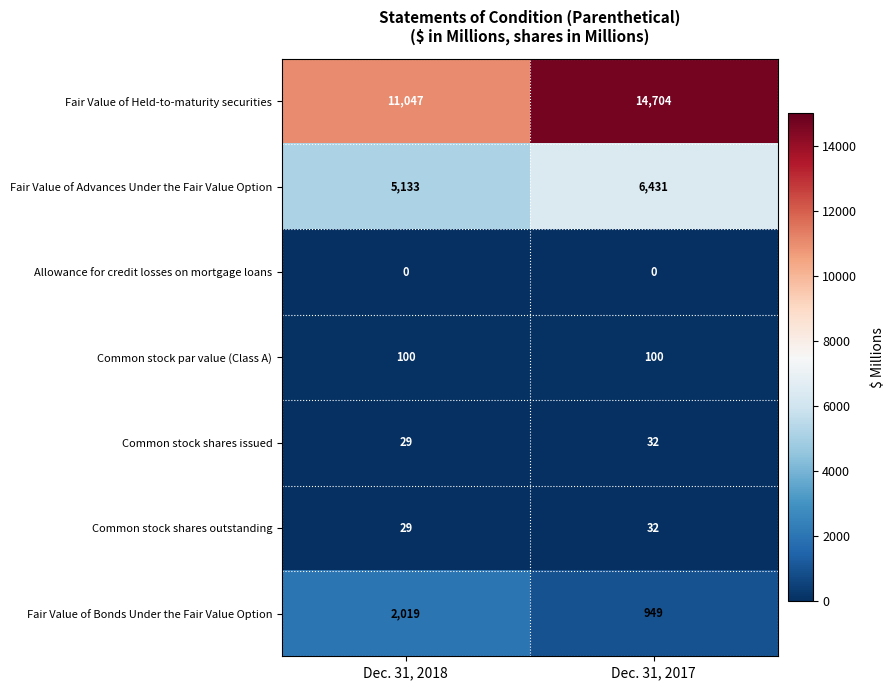

Is it true that Common stock par value (Class A) equals 100 at Dec. 31, 2018?

True